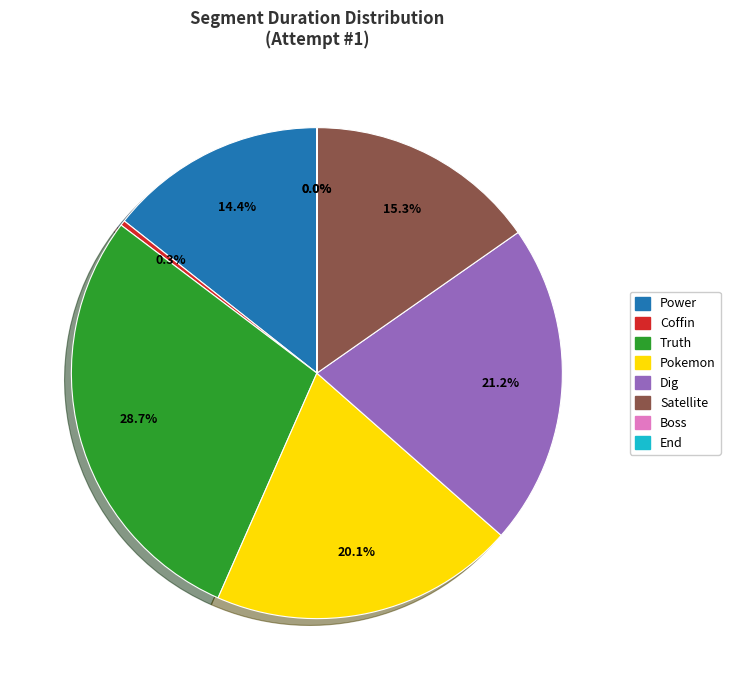

What is the total percentage of Truth and Satellite?

44.0%